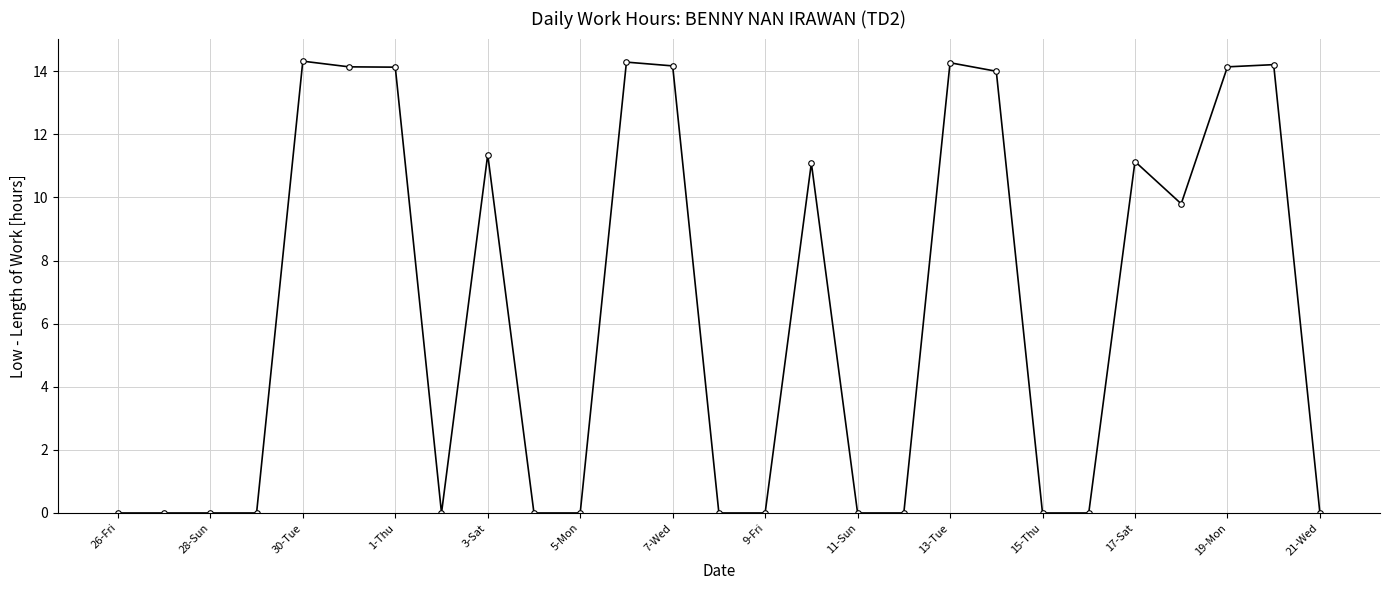

What is the difference between the maximum and minimum values?

14.3